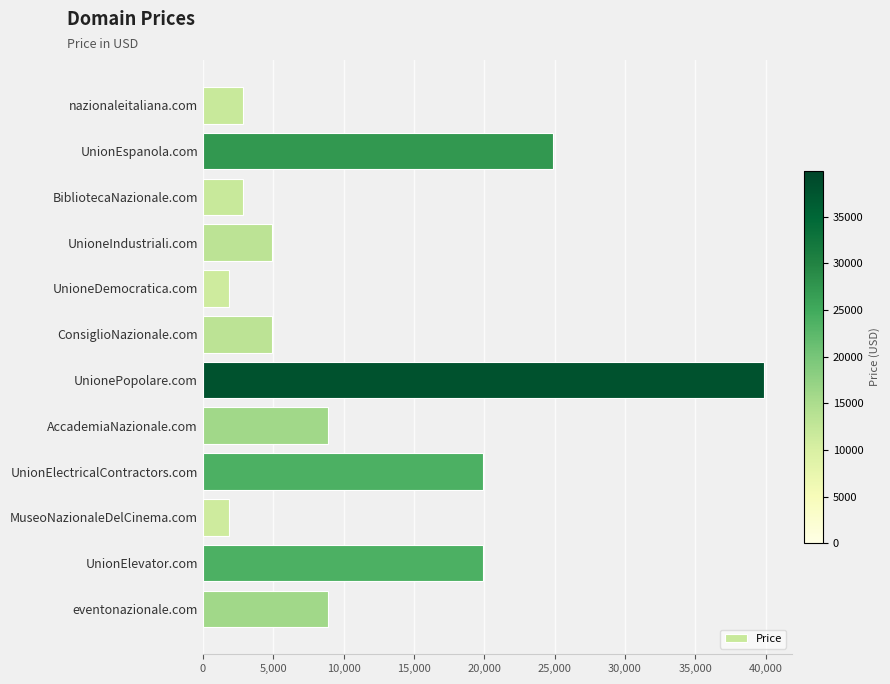

What is the difference between the maximum and second lowest values?

38000